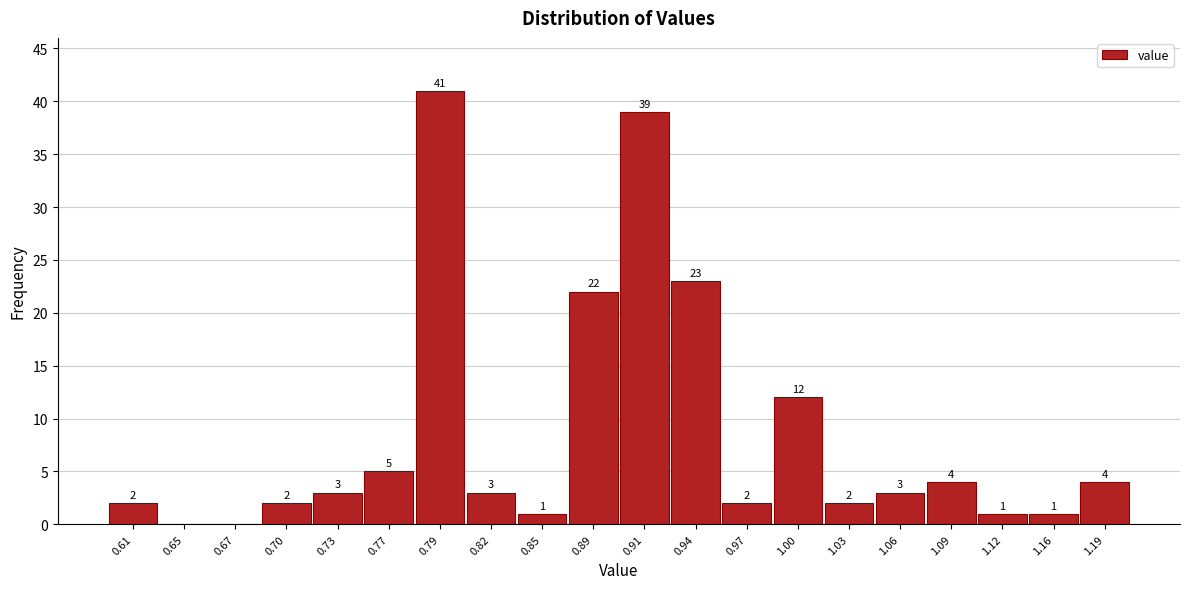

Which range on the x-axis has the tallest bar?

0.78 to 0.81